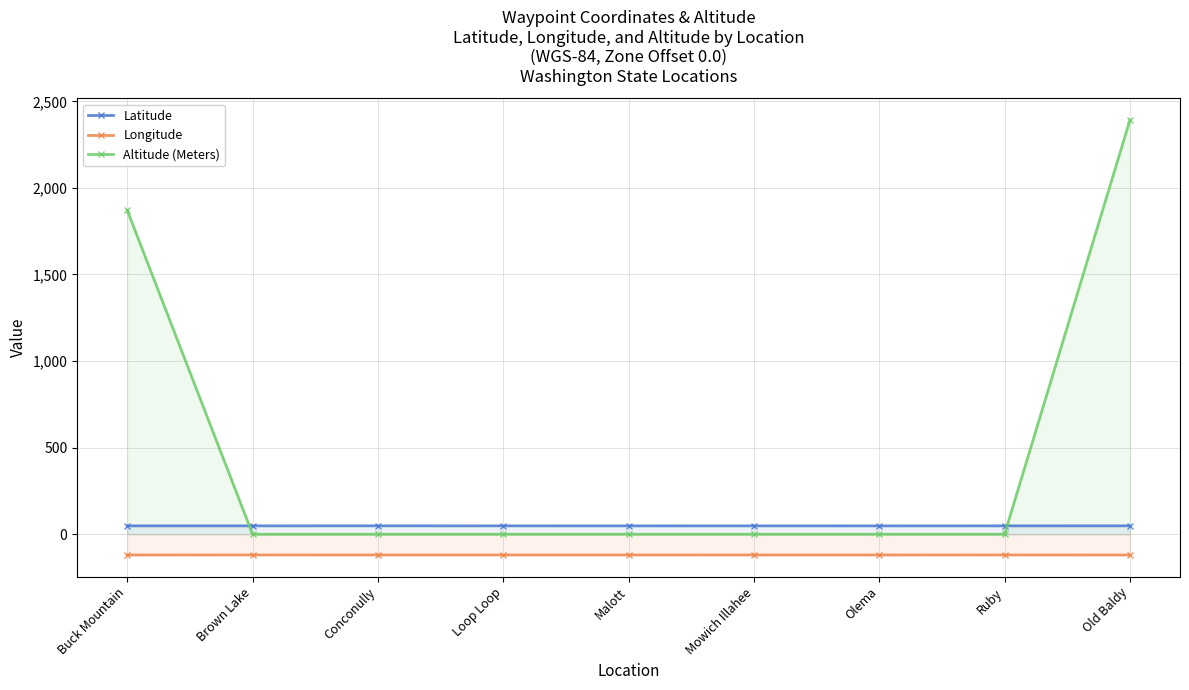

What is the smallest value displayed?

-120.0